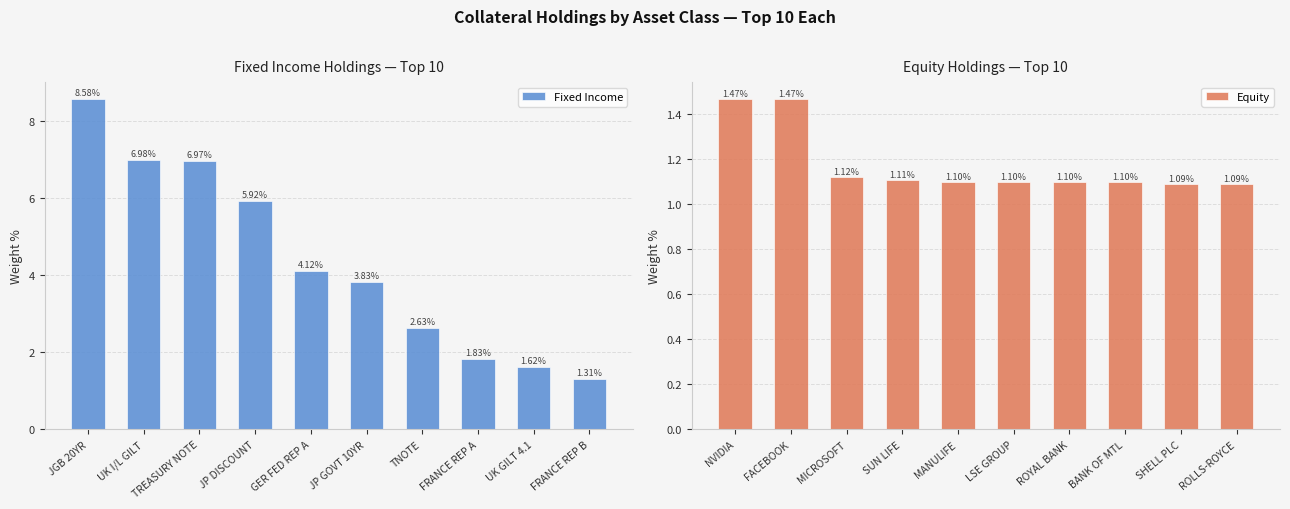

Where is Fixed Income nearest to the value 4?

GER FED REP A